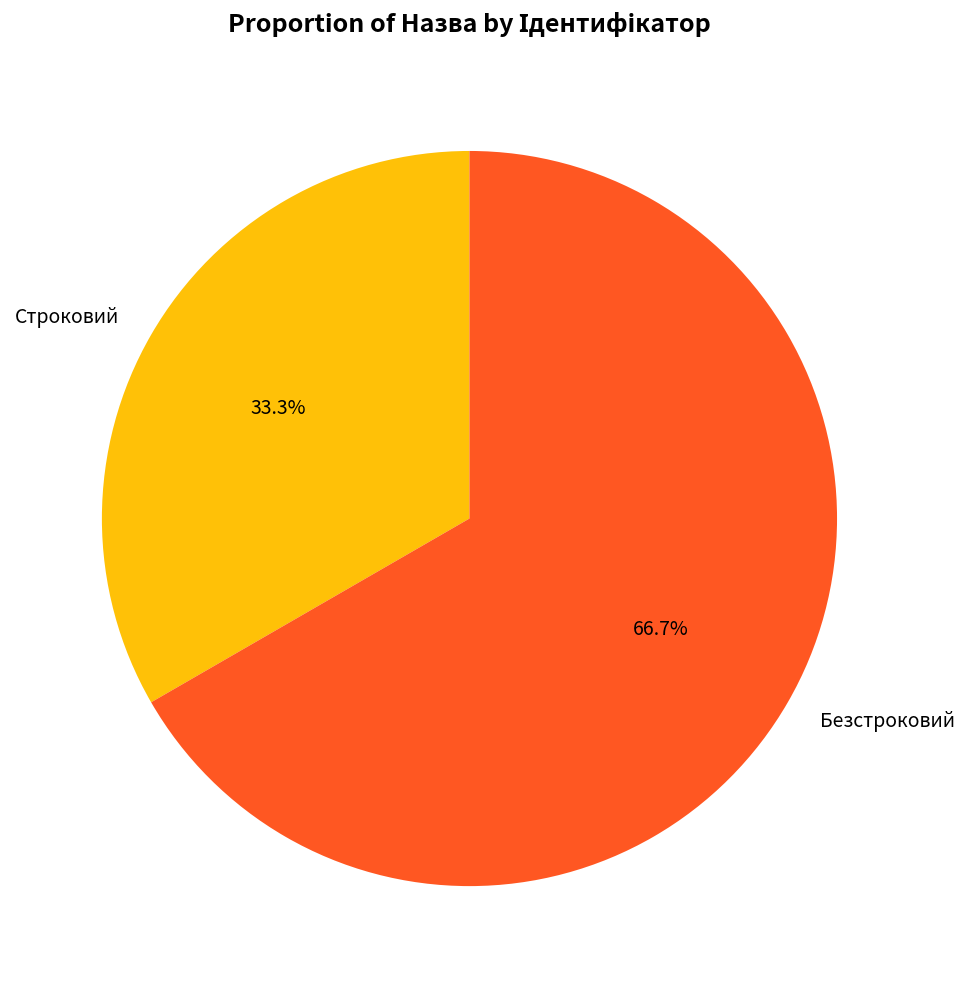

Which category accounts for the majority?

Безстроковий